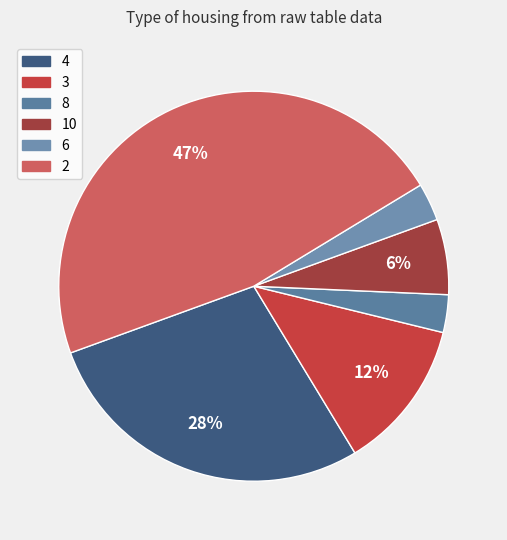

Count the number of slices in the pie.

6